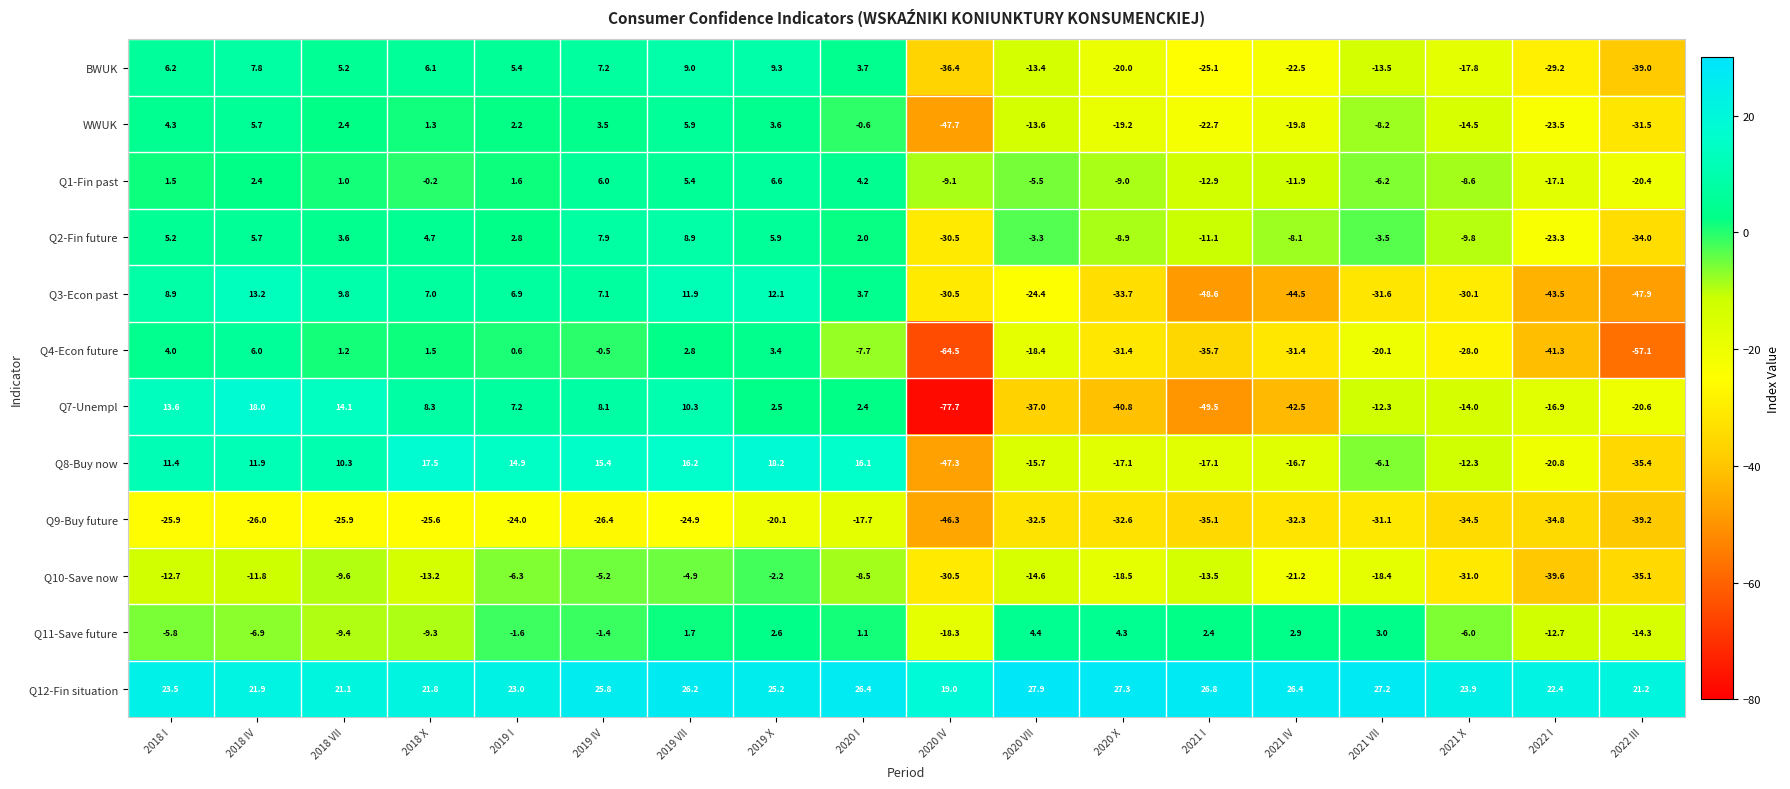

Which category has the highest value in the Q8-Buy now series?

2019 X